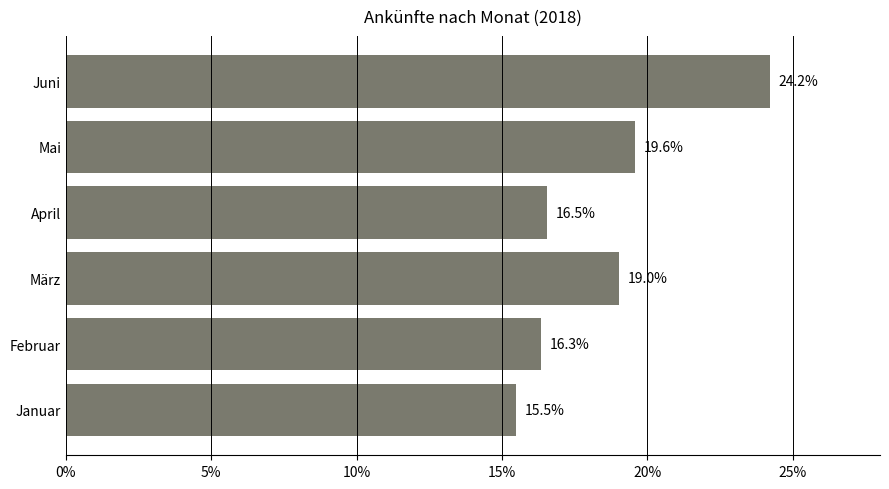

What is the difference between the maximum and minimum values?

8.7